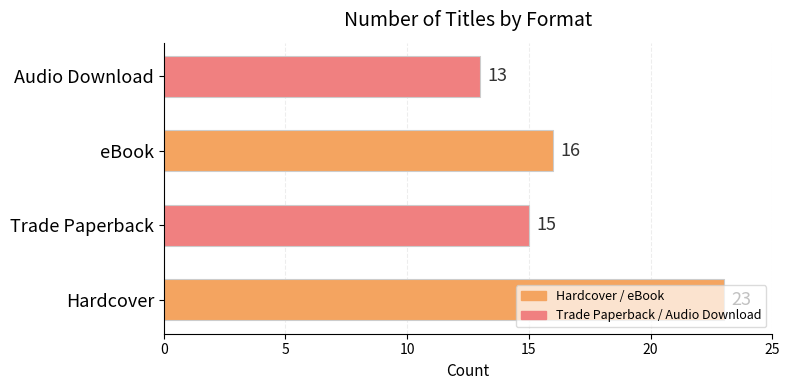

What is the change in value from Trade Paperback to eBook?

+1